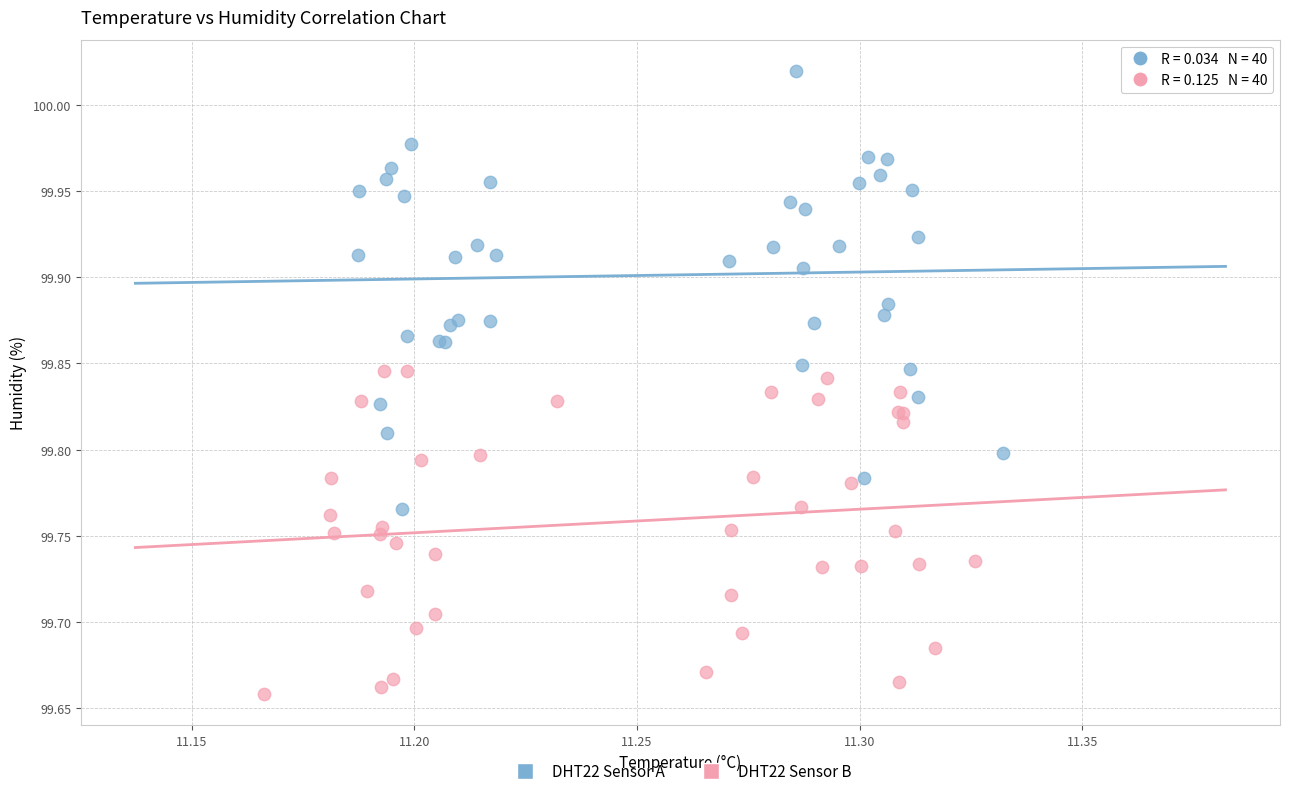

Which series contains the highest Y value?

DHT22 Sensor A